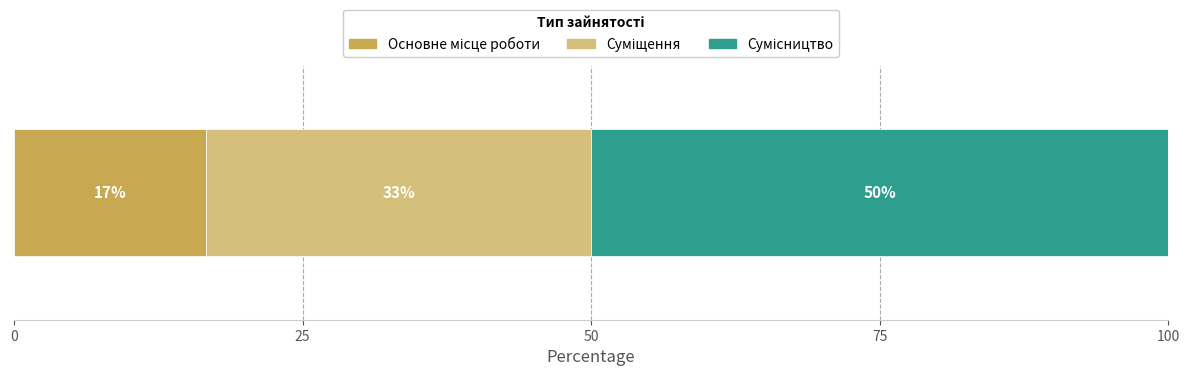

What is the label of the 3rd bar from the left?

Сумісництво